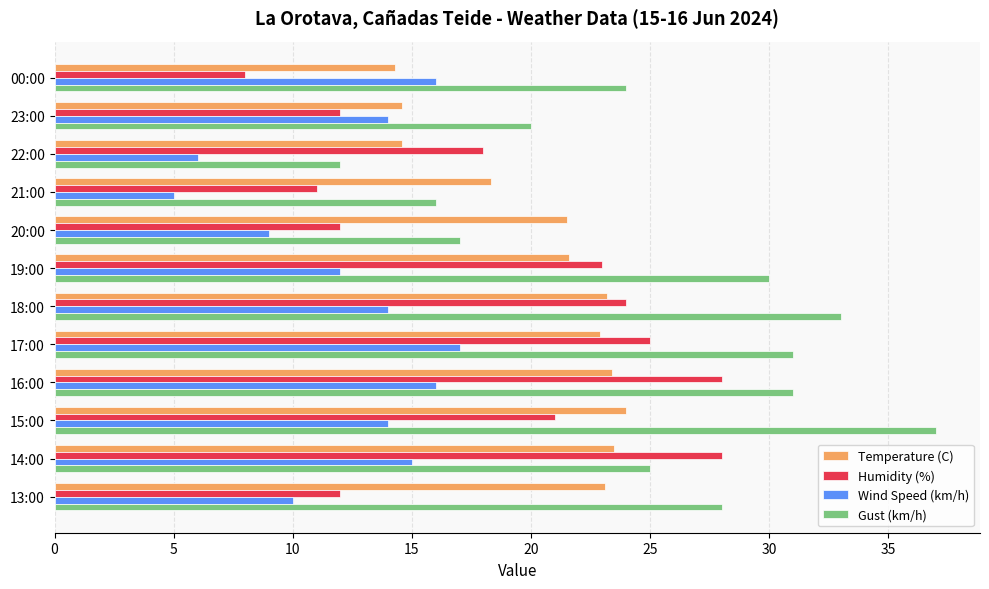

At which label does Wind Speed (km/h) reach its minimum?

21:00